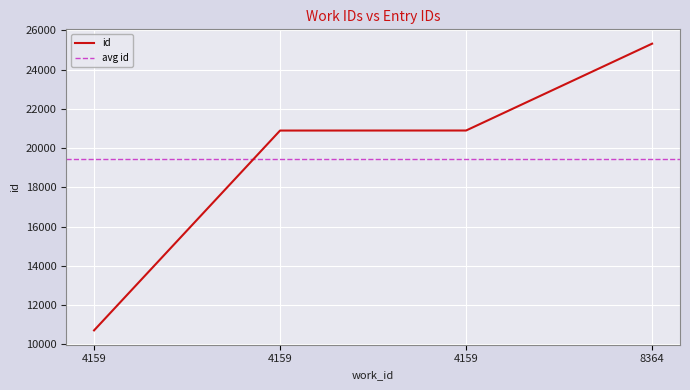

What is the difference between the maximum and minimum values?

14613